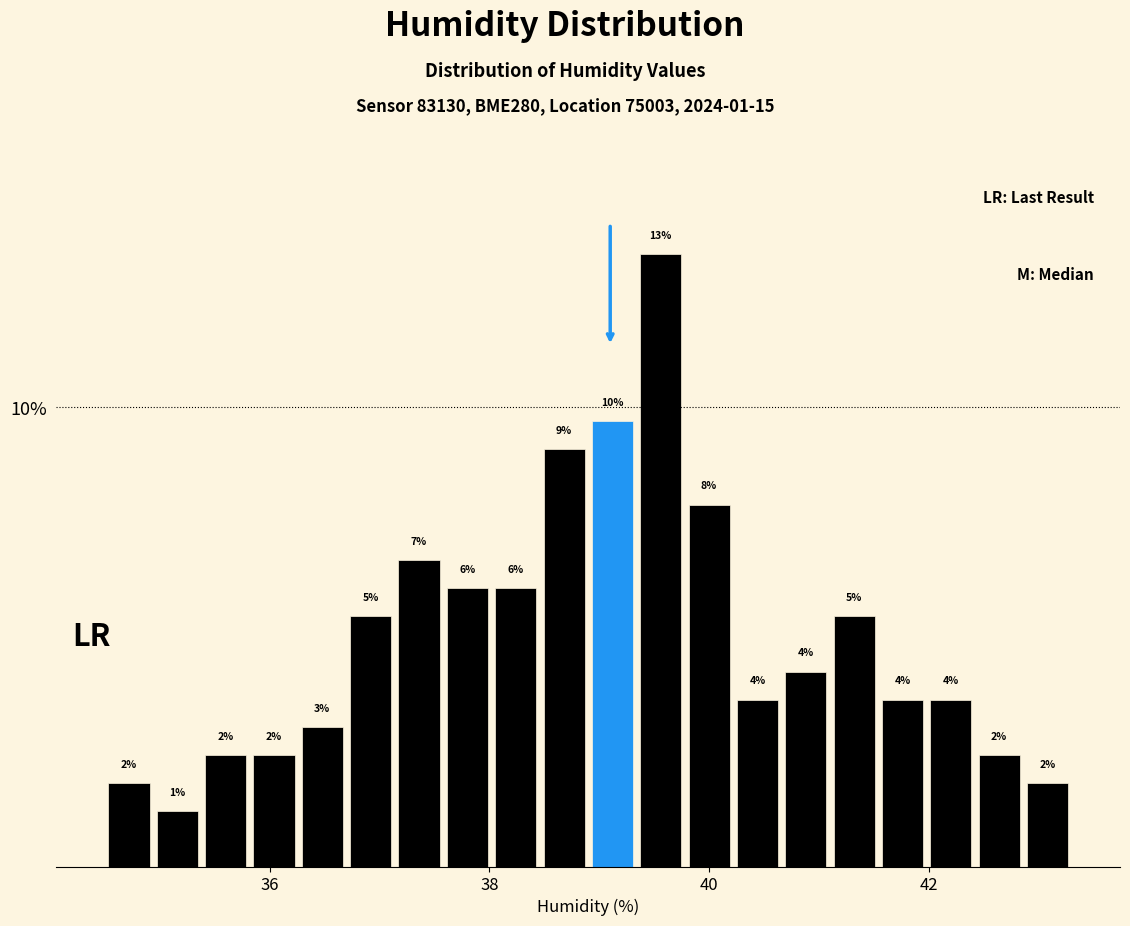

Around what value on the x-axis is the tallest bar? Give the approximate position of its centre, as read against the axis.

39.6